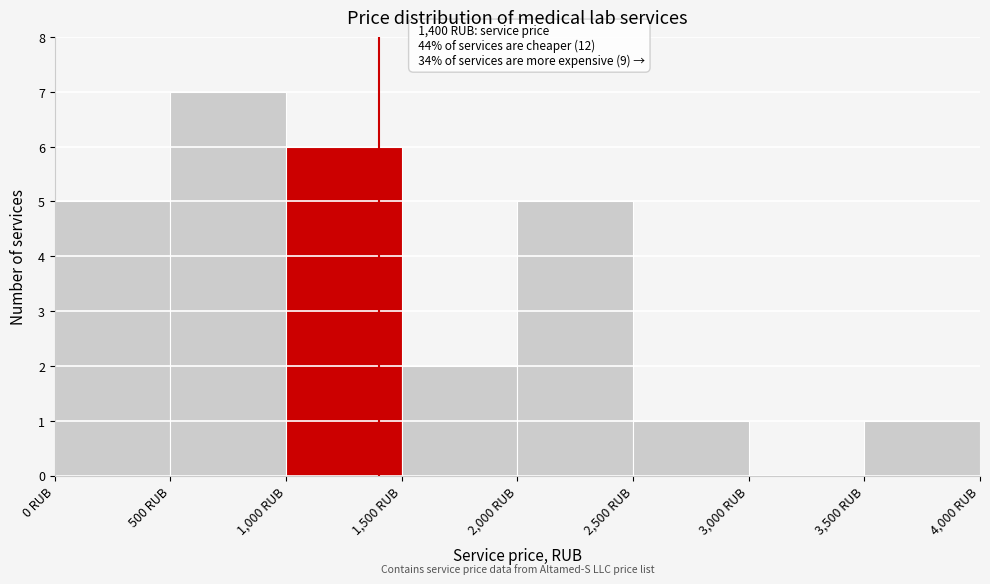

Which range on the x-axis has the tallest bar?

500 to 1000